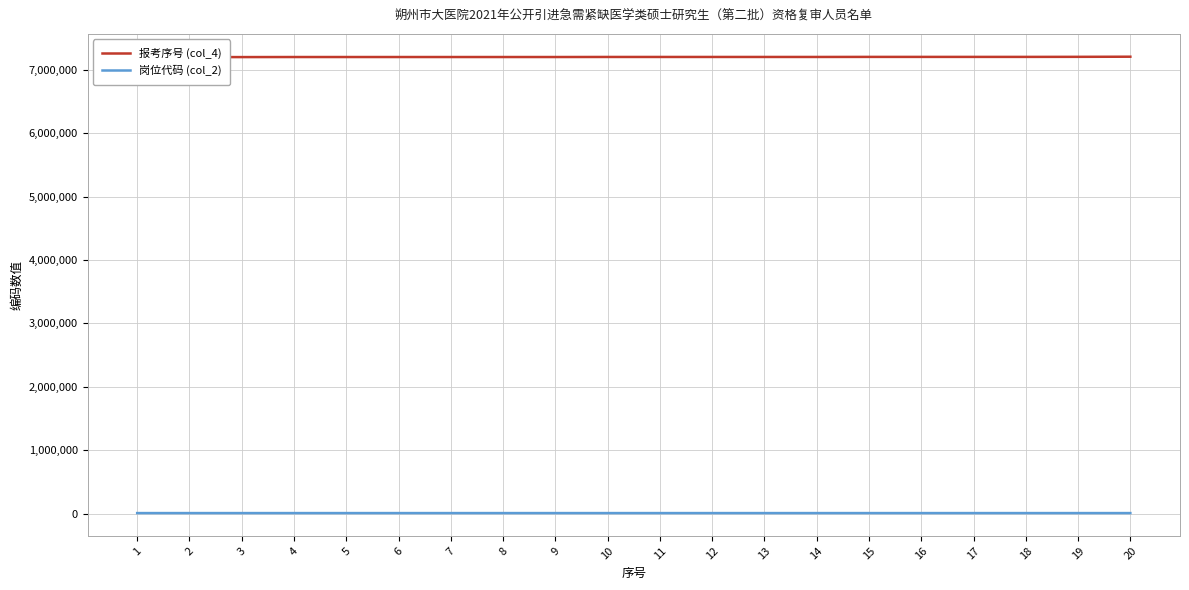

Reading left to right, list all the values displayed in this chart.

报考序号 (col_4): 7201001	7201002	7201003	7202001	7202002	7202003	7202004	7202005	7202006	7203001	7203002	7203003	7203004	7203005	7204001	7204002	7204003	7204004	7205001	7207001
岗位代码 (col_2): 7201	7201	7201	7202	7202	7202	7202	7202	7202	7203	7203	7203	7203	7203	7204	7204	7204	7204	7205	7207